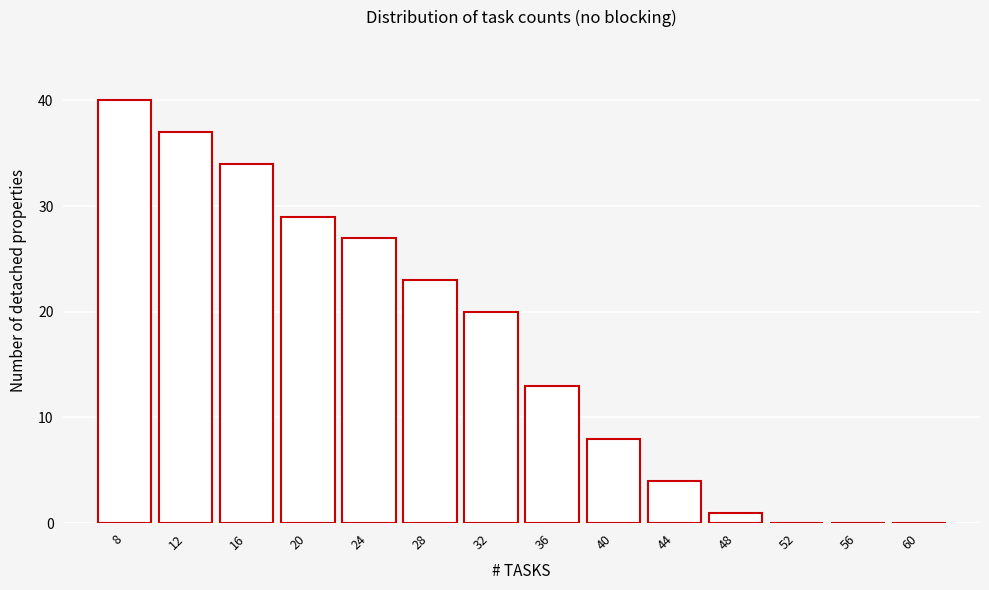

Reading left to right, list all the values displayed in this chart.

8=40	12=37	16=34	20=29	24=27	28=23	32=20	36=13	40=8	44=4	48=1	52=0	56=0	60=0